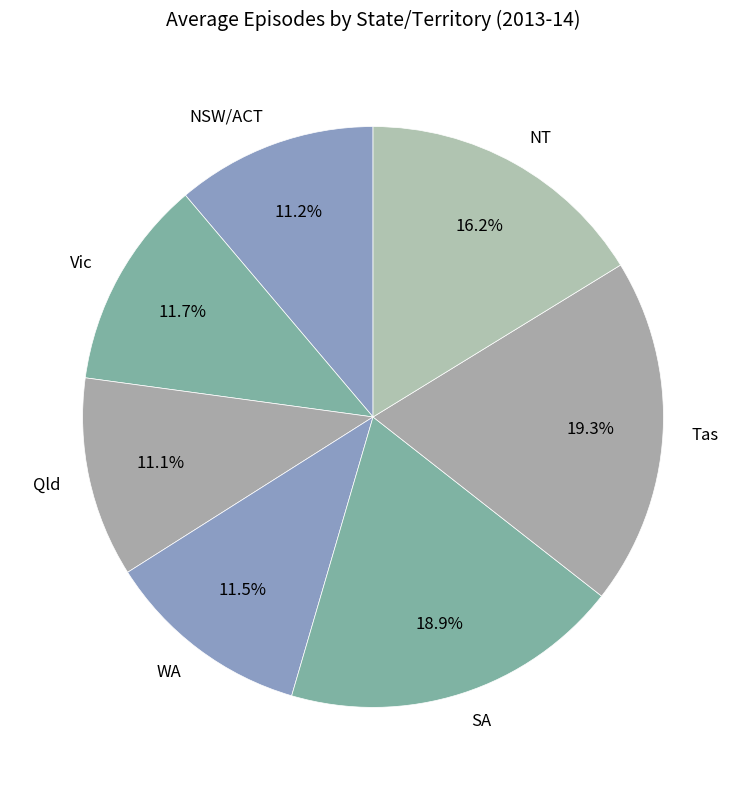

To the nearest percent, what portion does SA represent?

19%